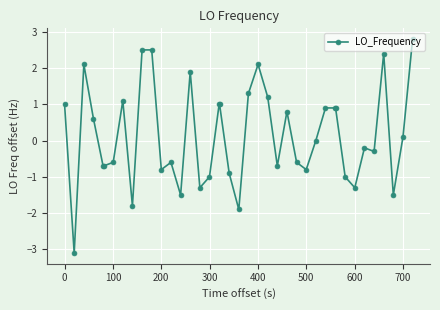

What is the difference between the maximum and minimum values?

5.9